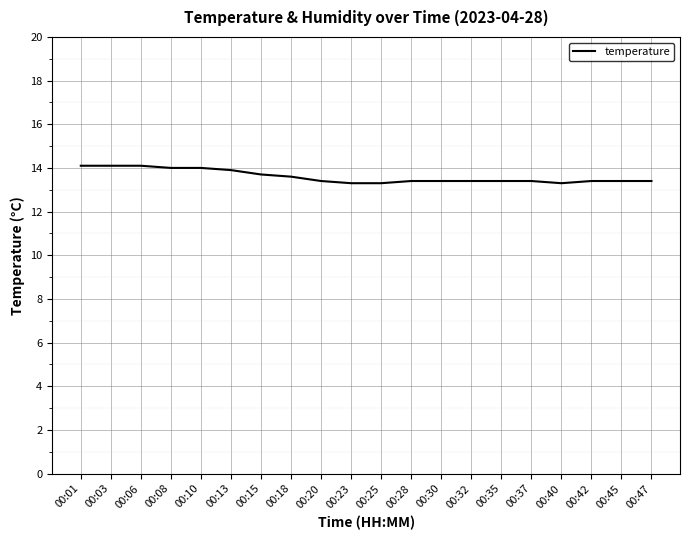

What is the change in value from 00:10 to 00:35?

-0.6